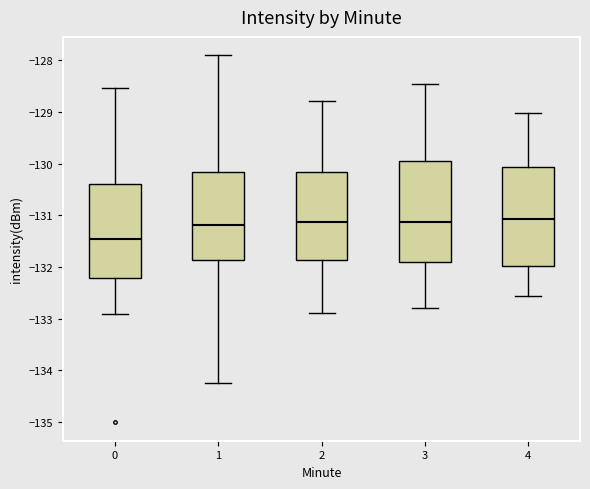

Reading left to right, transcribe this box plot: for each box, give where its median line is, the range the box spans, and where its two whiskers end, as read against the y-axis. The values are not printed on the chart, so give them approximately, as read against the axis.

0: median -131.5, box -132.2 to -130.4, whiskers -132.9 to -128.5
1: median -131.2, box -131.9 to -130.2, whiskers -134.2 to -127.9
2: median -131.1, box -131.9 to -130.2, whiskers -132.9 to -128.8
3: median -131.1, box -131.9 to -130.0, whiskers -132.8 to -128.5
4: median -131.1, box -132.0 to -130.1, whiskers -132.6 to -129.0